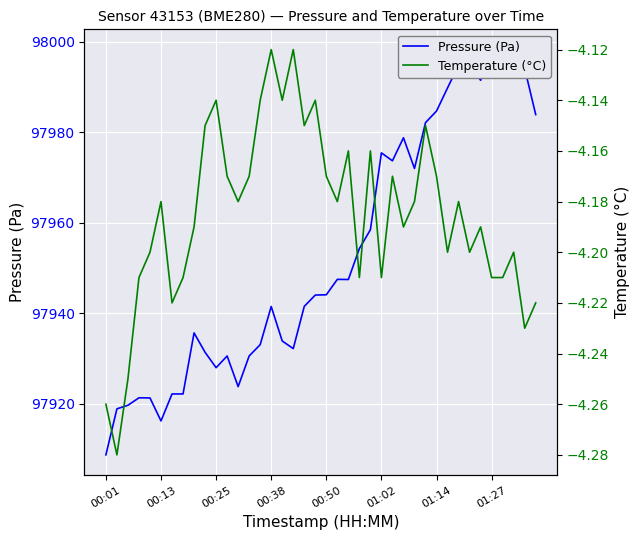

At how many categories does at least one series exceed 16540?

40